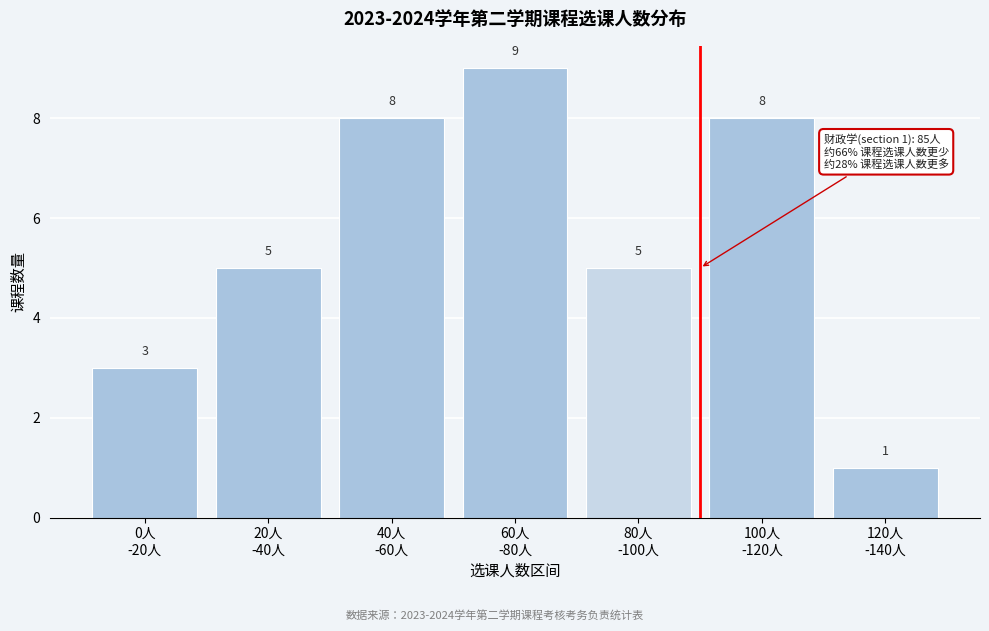

Reading left to right, transcribe all the data shown in this chart.

3	5	8	9	5	8	1